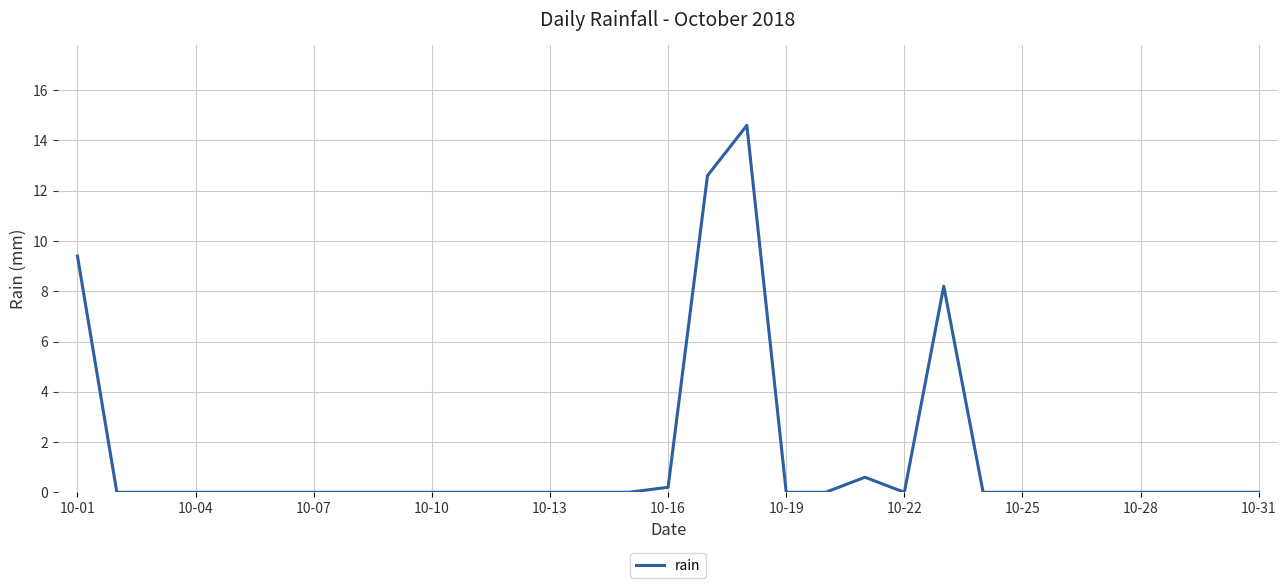

What is the greatest value displayed?

14.6